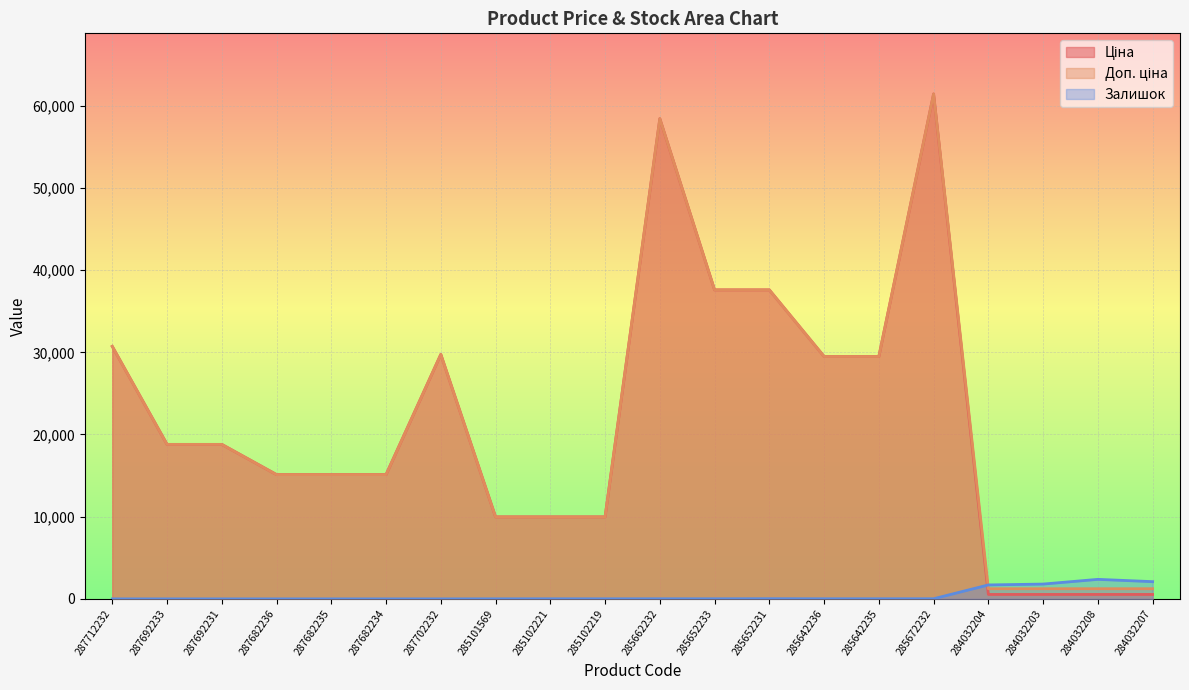

Is it true that Ціна equals 539.0 at 284032208?

True